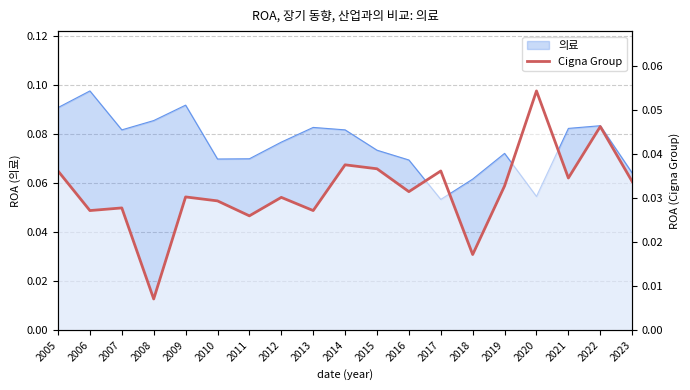

At which category does the data reach its first local valley?

2006